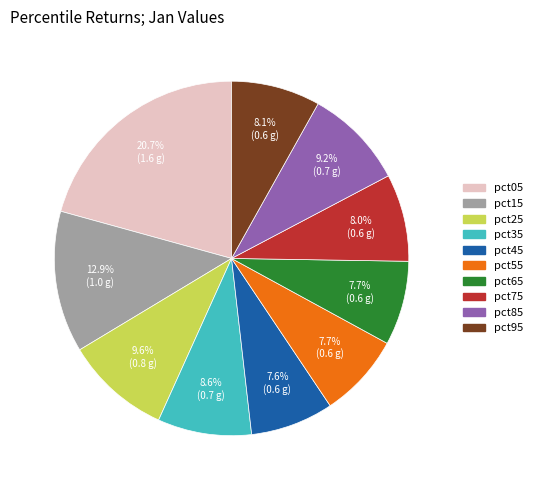

To the nearest percent, what is the average slice percentage?

10%